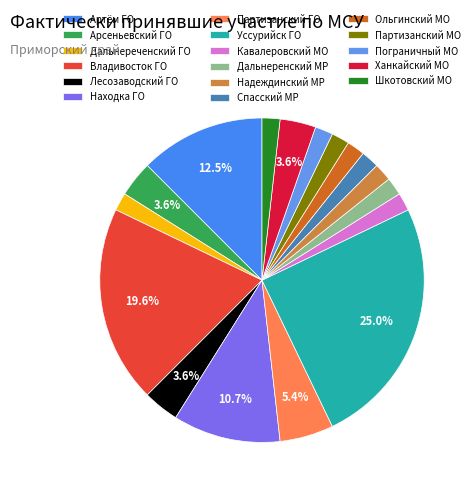

What is the change in value from Дальнереченский ГО to Лесозаводский ГО?

+1